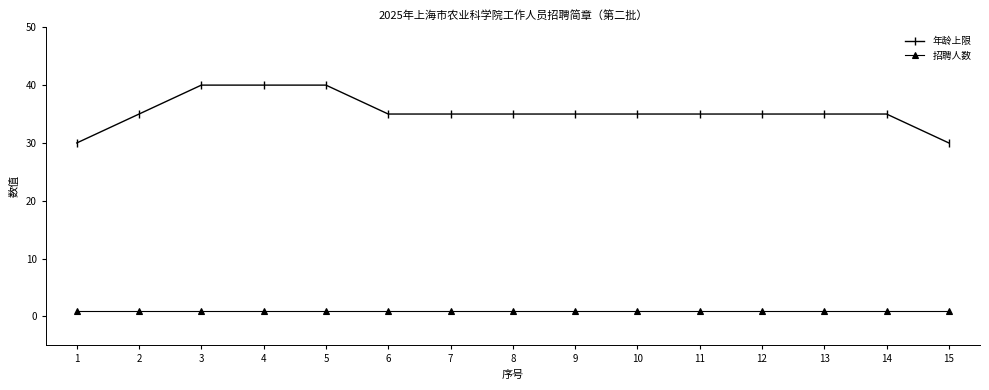

What is the average value of the 年龄上限 series?

35